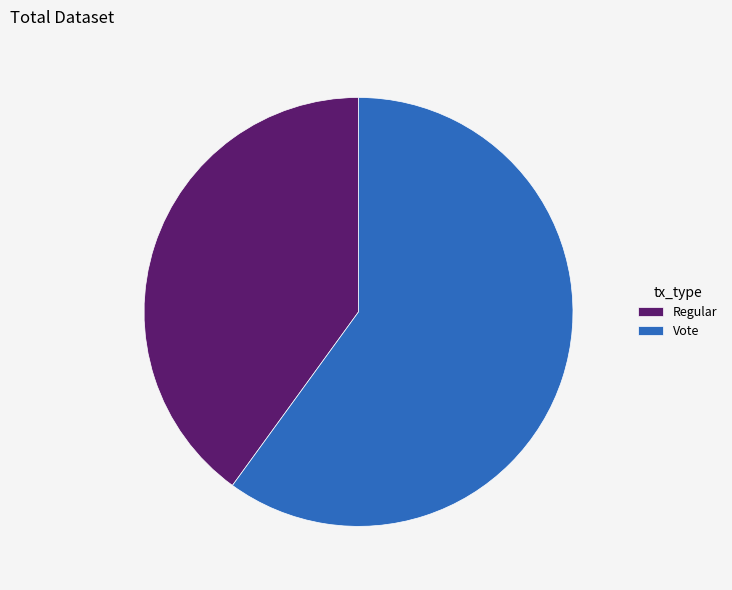

What is the majority slice?

Vote